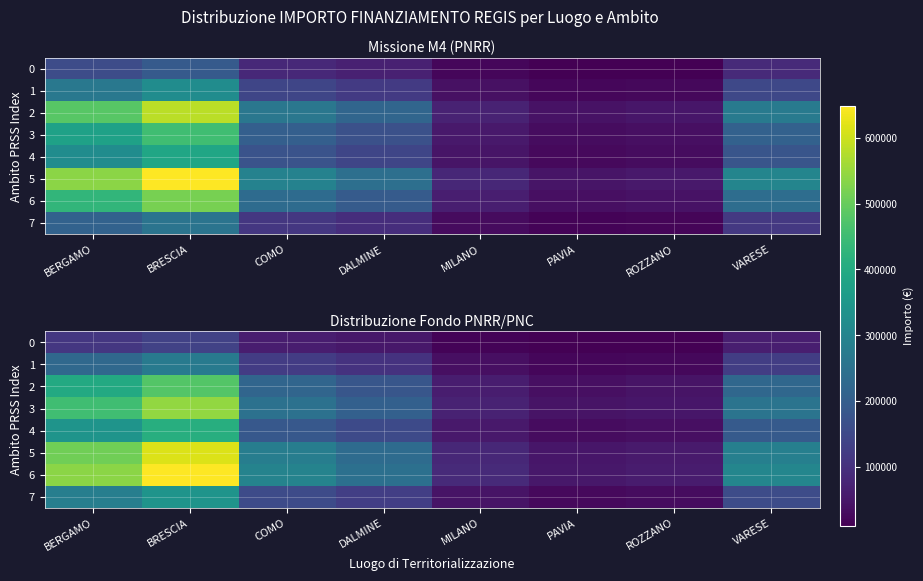

What is the maximum value shown in the chart?

648377.3